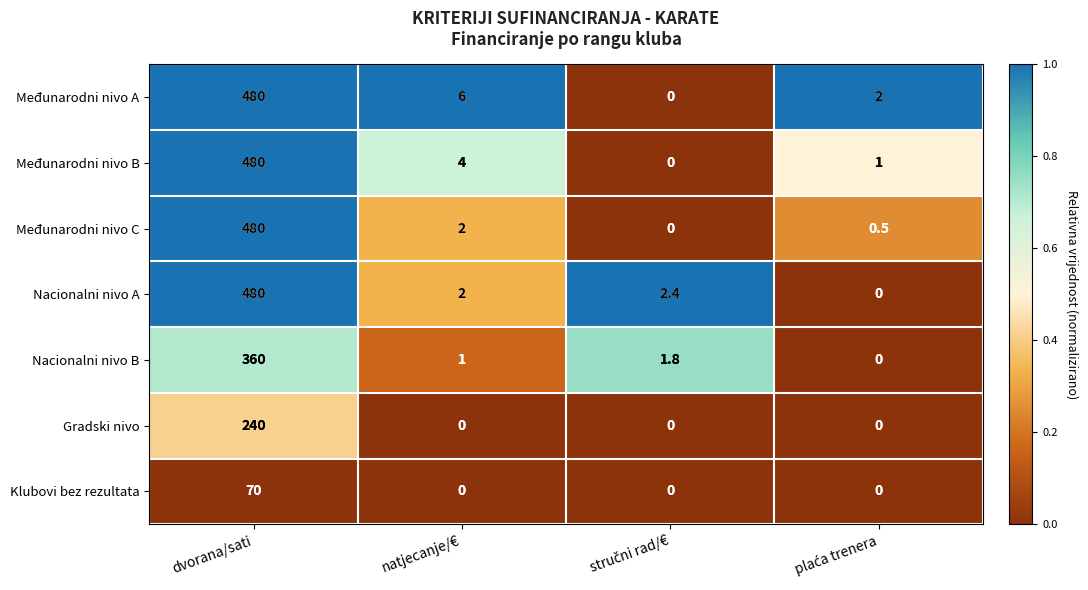

What is the average value of the Gradski nivo series?

60.0